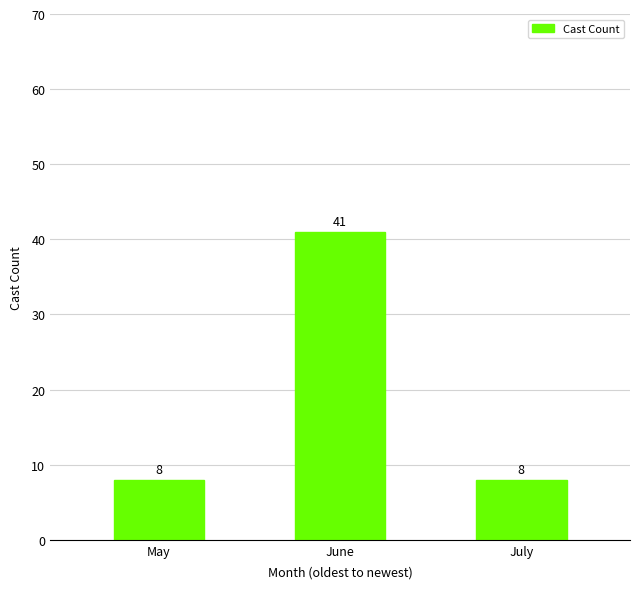

Is it true that the value at July is 8?

True